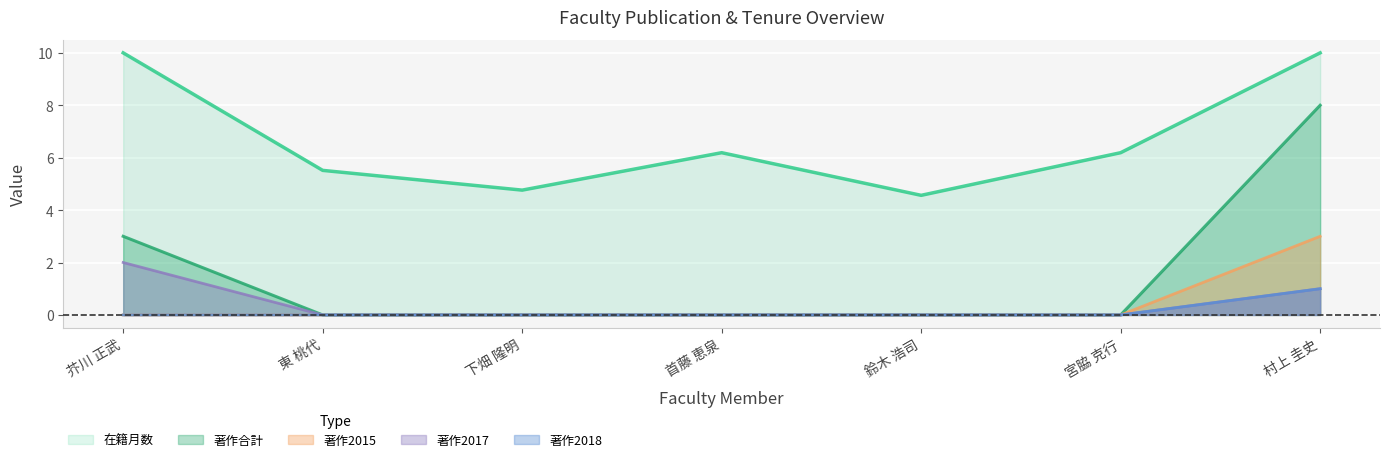

Reading left to right, extract all data points from this chart.

在籍月数: 芥川 正武=10.0	東 桃代=5.5	下畑 隆明=4.8	首藤 恵泉=6.2	鈴木 浩司=4.6	宮脇 克行=6.2	村上 圭史=10.0
著作合計: 芥川 正武=3.0	東 桃代=0.0	下畑 隆明=0.0	首藤 恵泉=0.0	鈴木 浩司=0.0	宮脇 克行=0.0	村上 圭史=8.0
著作2015: 芥川 正武=0.0	東 桃代=0.0	下畑 隆明=0.0	首藤 恵泉=0.0	鈴木 浩司=0.0	宮脇 克行=0.0	村上 圭史=3.0
著作2017: 芥川 正武=2.0	東 桃代=0.0	下畑 隆明=0.0	首藤 恵泉=0.0	鈴木 浩司=0.0	宮脇 克行=0.0	村上 圭史=1.0
著作2018: 芥川 正武=0.0	東 桃代=0.0	下畑 隆明=0.0	首藤 恵泉=0.0	鈴木 浩司=0.0	宮脇 克行=0.0	村上 圭史=1.0